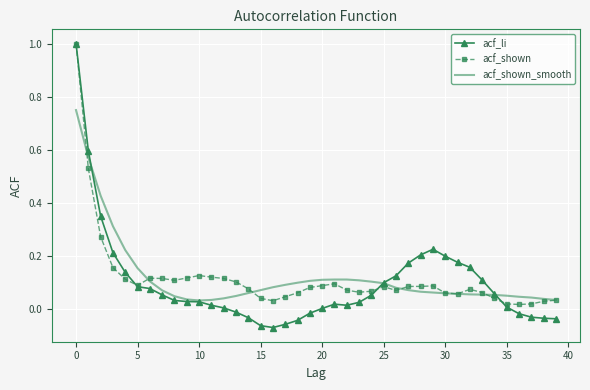

Which series has the widest spread of values?

acf_li